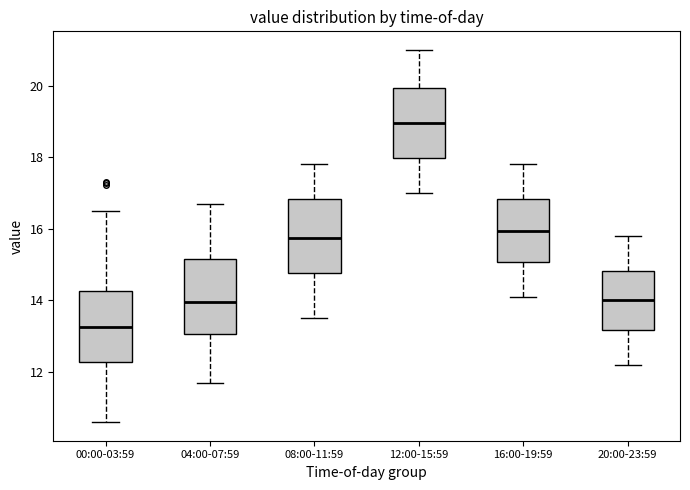

Which box has the highest median line?

12:00-15:59